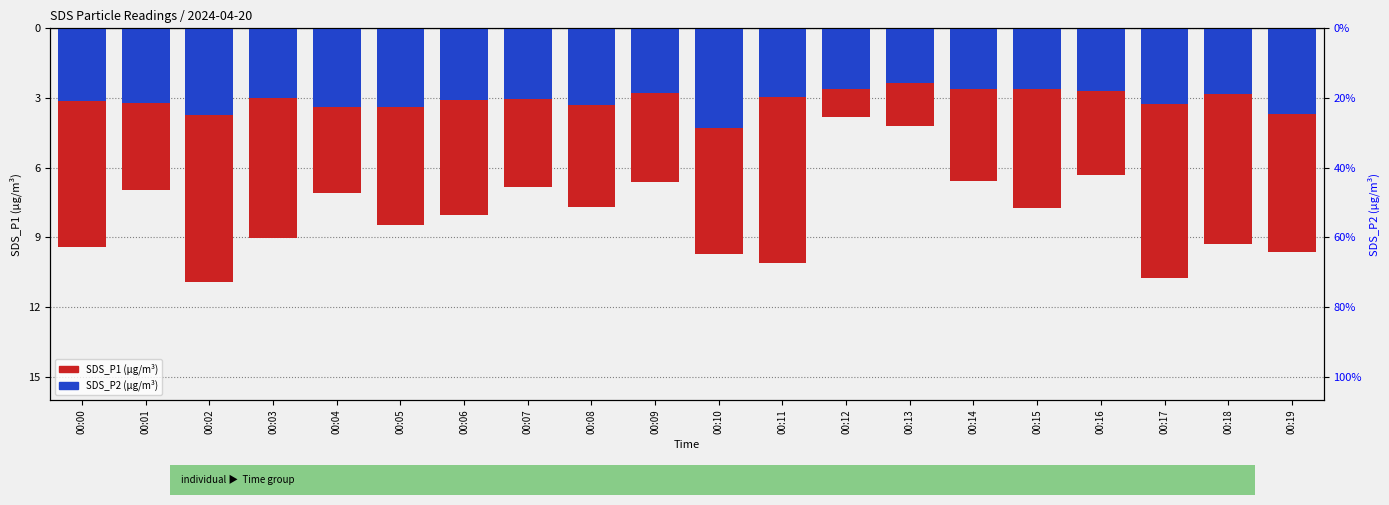

Which label corresponds to the smallest value in the chart?

00:02